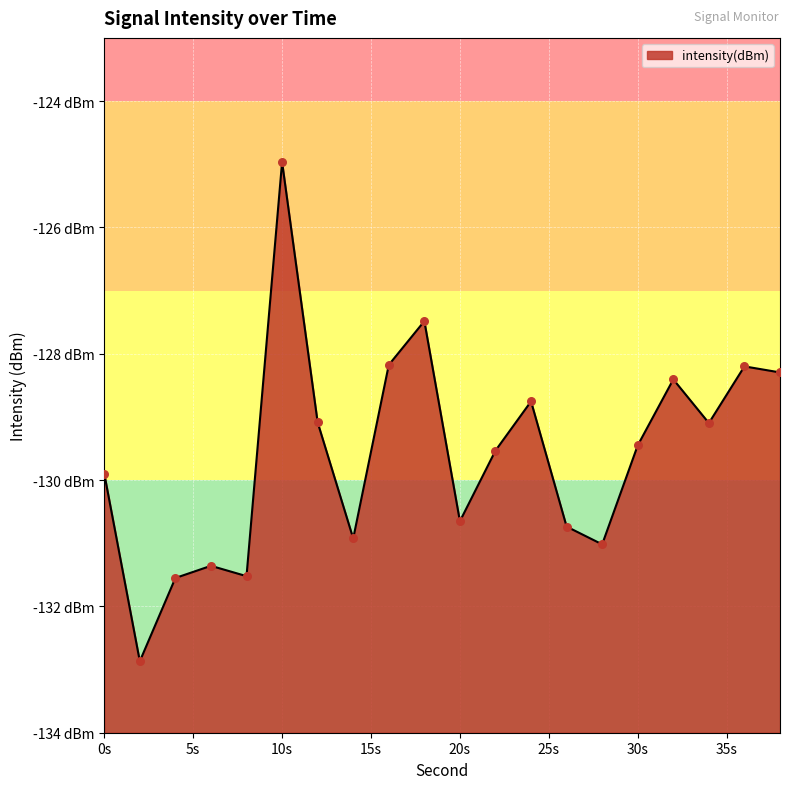

What is the change in value from 12 to 18?

+1.6